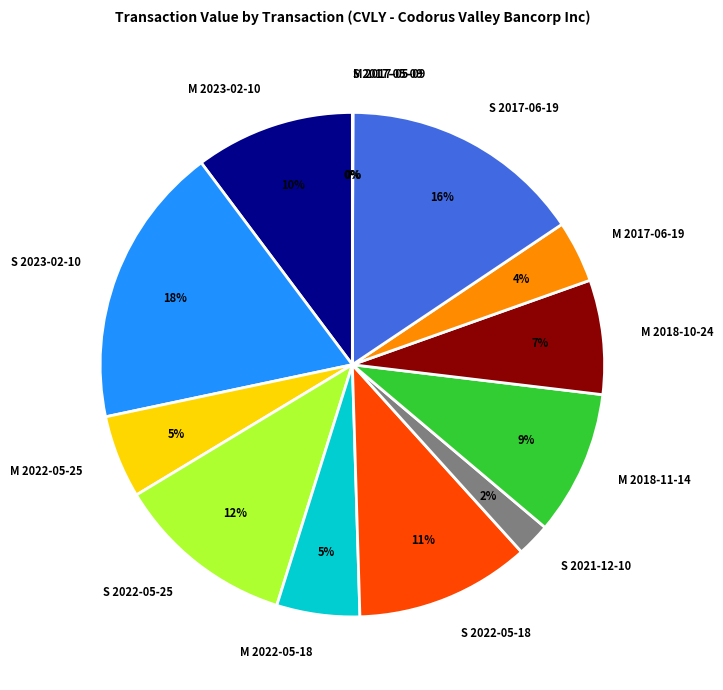

To the nearest percent, what is the difference between the S 2023-02-10 and S 2021-12-10 slice percentages?

16%